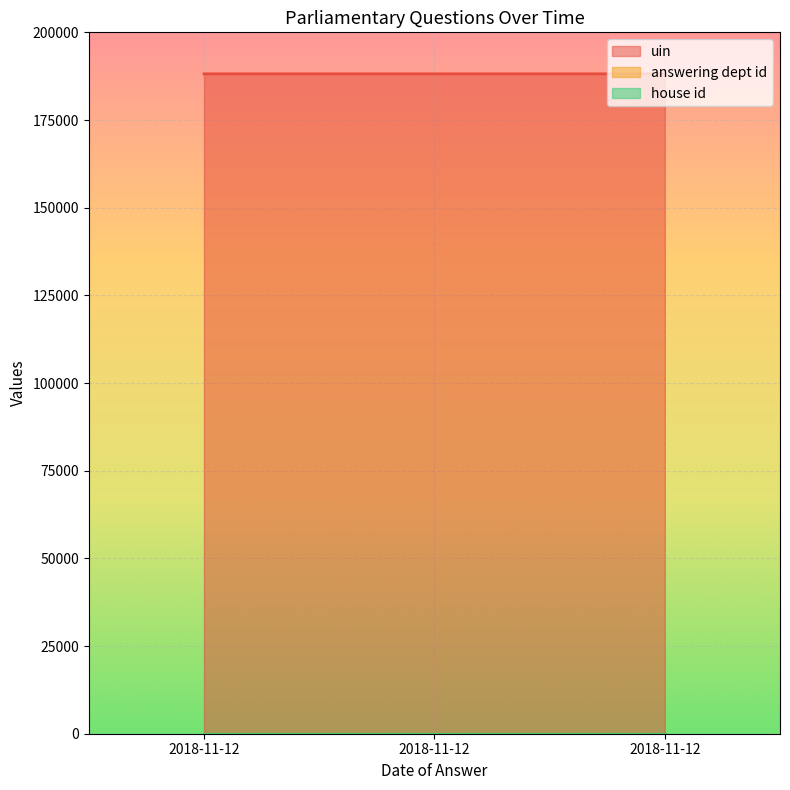

What is the total value across all series at 2018-11-12?

188189